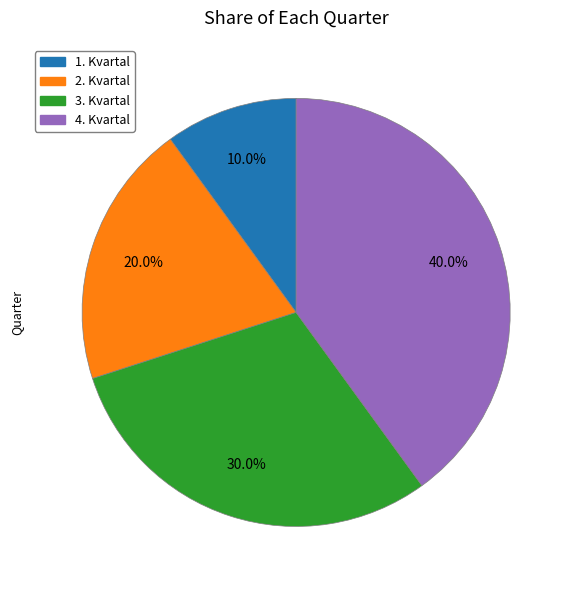

Rank the categories by value from lowest to highest.

1. Kvartal, 2. Kvartal, 3. Kvartal, 4. Kvartal